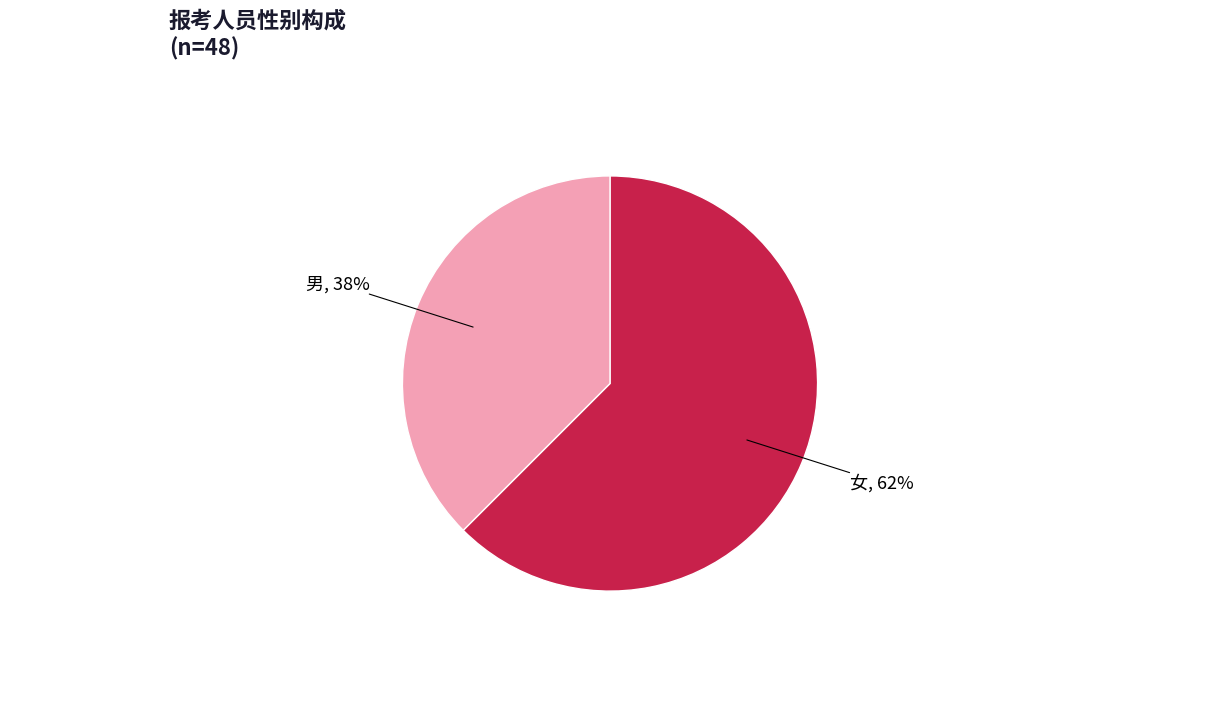

Does any single category account for the majority?

Yes